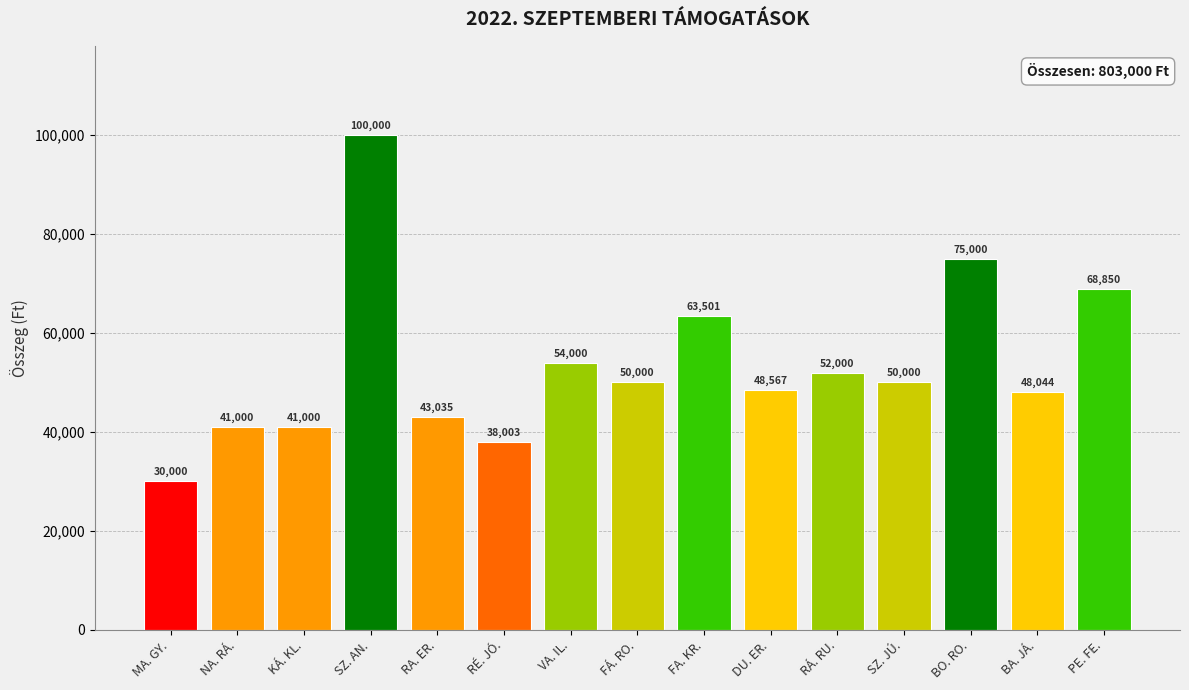

What is the change in value from SZ. AN. to PE. FE.?

-31150